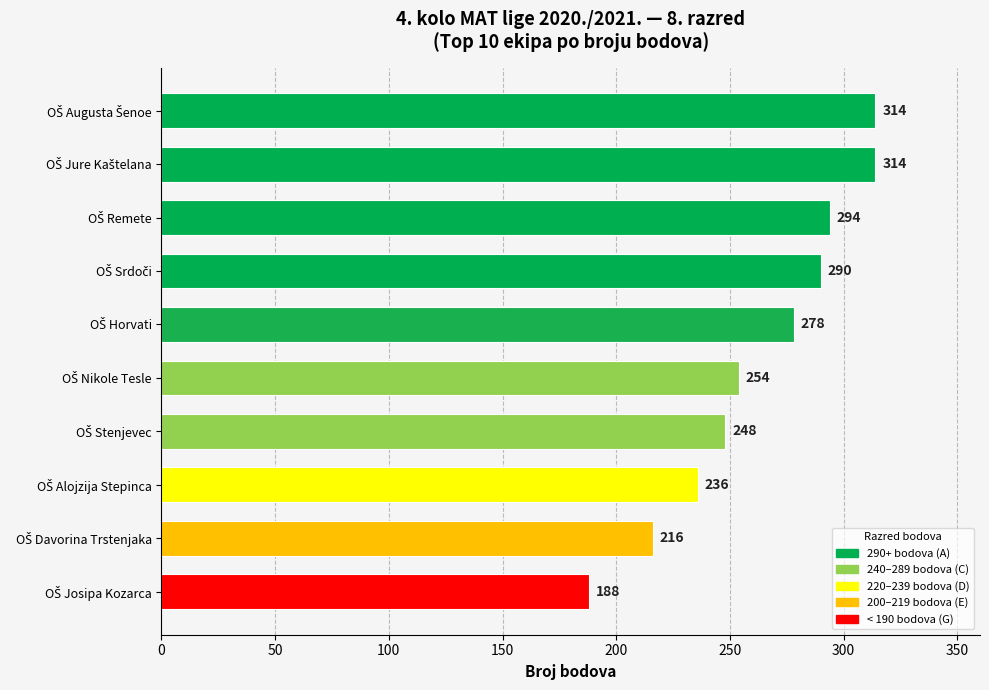

What is the minimum value shown in the chart?

188